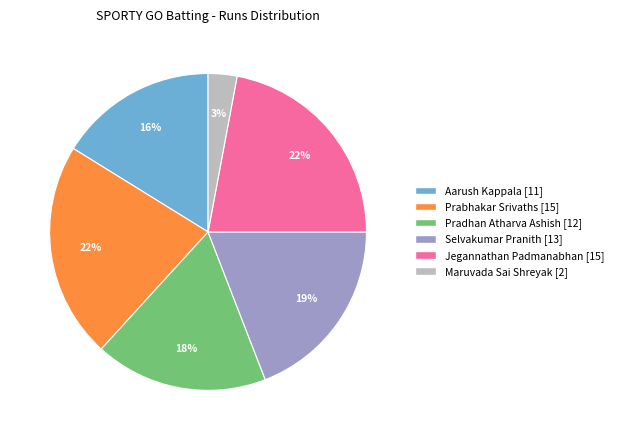

Which slice is the smallest?

Maruvada Sai Shreyak